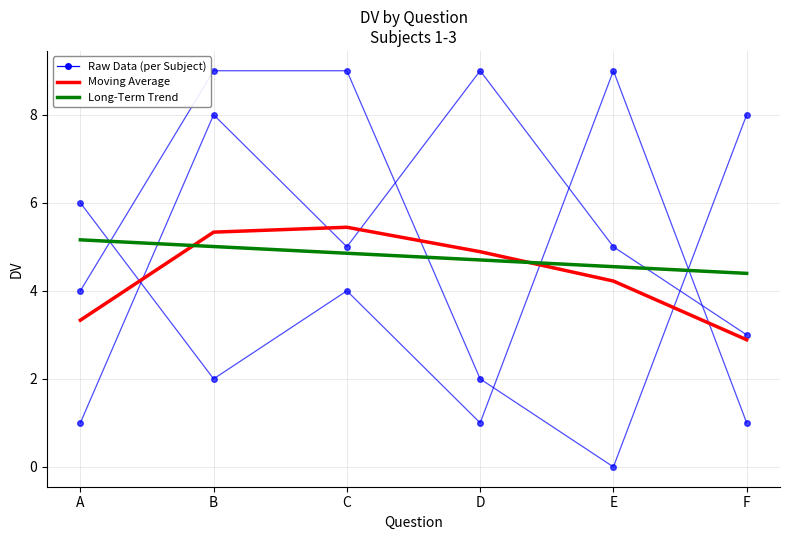

Reading left to right, list all the values displayed in this chart.

Subject 1: A=6.0	B=2.0	C=4.0	D=1.0	E=9.0	F=1.0
Subject 2: A=4.0	B=9.0	C=9.0	D=2.0	E=0.0	F=8.0
Subject 3: A=1.0	B=8.0	C=5.0	D=9.0	E=5.0	F=3.0
Moving Average: A=3.3	B=5.3	C=5.4	D=4.9	E=4.2	F=2.9
Long-Term Trend: A=5.2	B=5.0	C=4.9	D=4.7	E=4.5	F=4.4